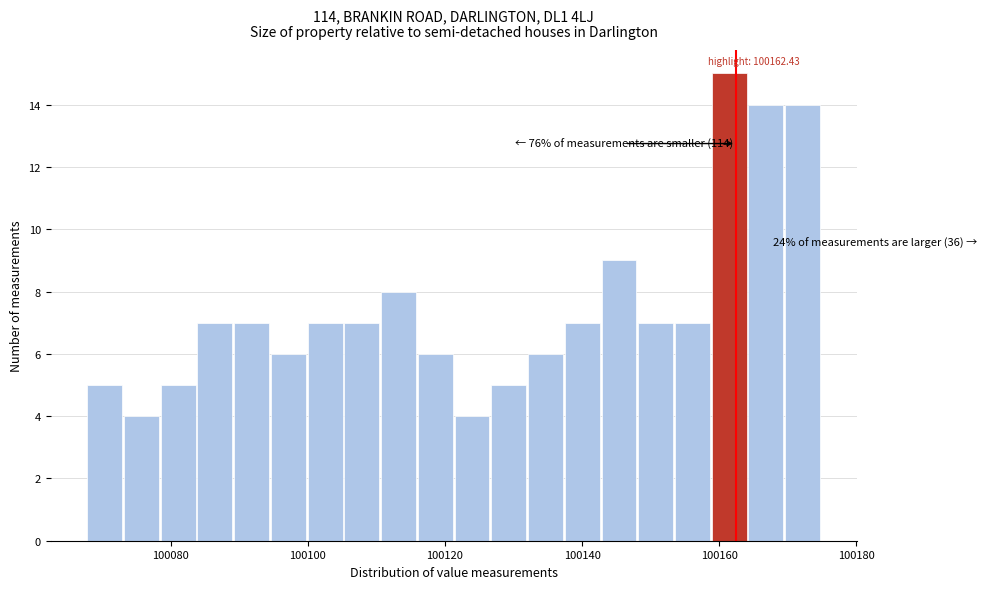

Read against the x-axis, roughly where is the centre of the tallest bar?

100162